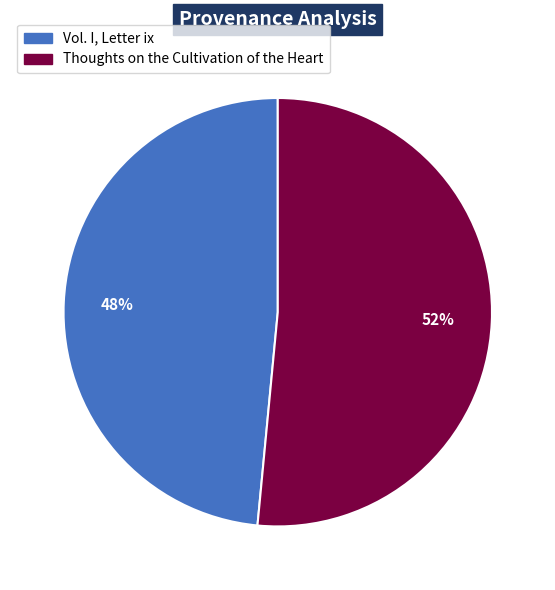

Between Thoughts on the Cultivation of the Heart and Vol. I, Letter ix, which is larger?

Thoughts on the Cultivation of the Heart